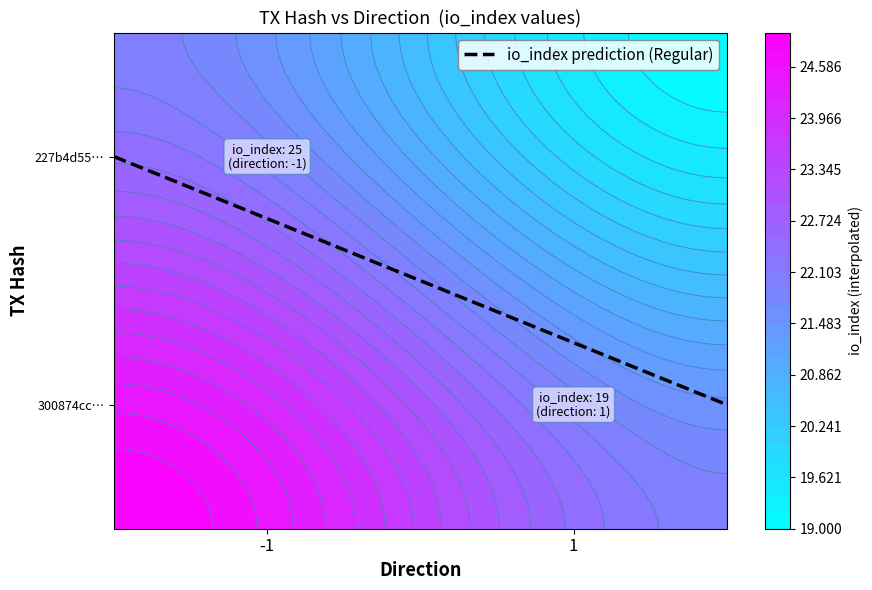

List the labels in order of 300874cc... value, largest first.

io_index, direction